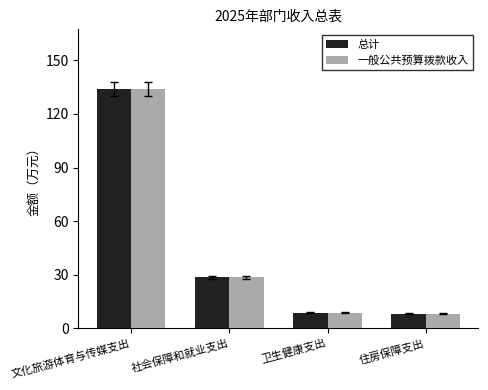

What is the difference between the maximum and minimum values in the 总计 series?

125.7